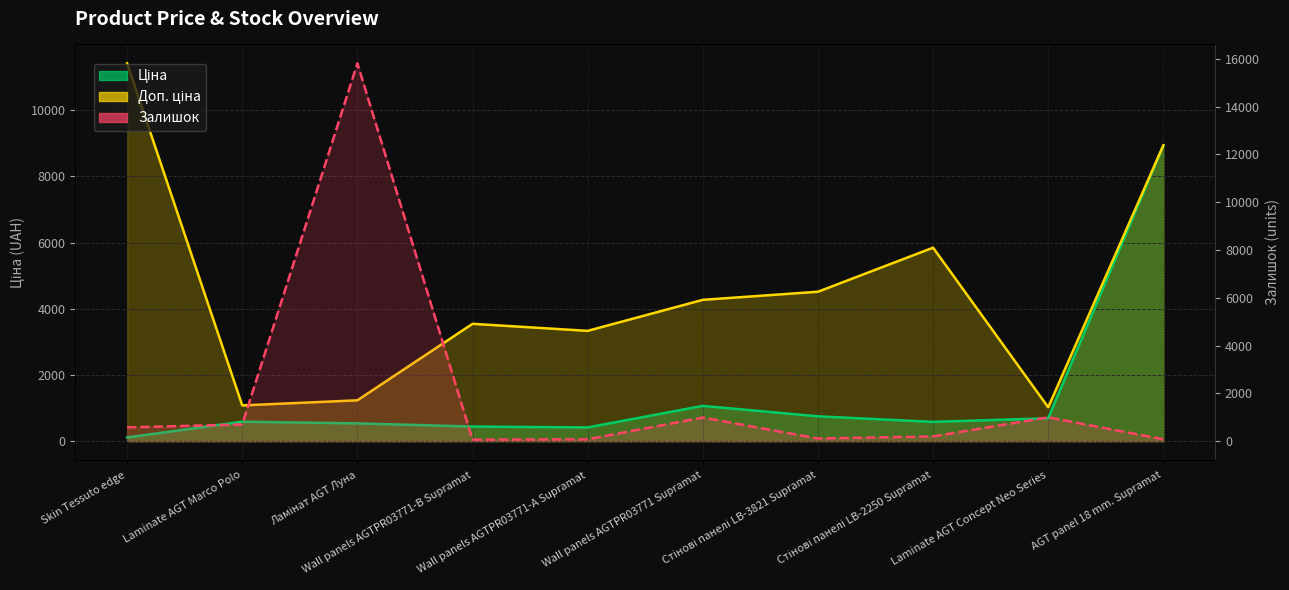

Which category has the highest value across all series?

Ламінат AGT Луна